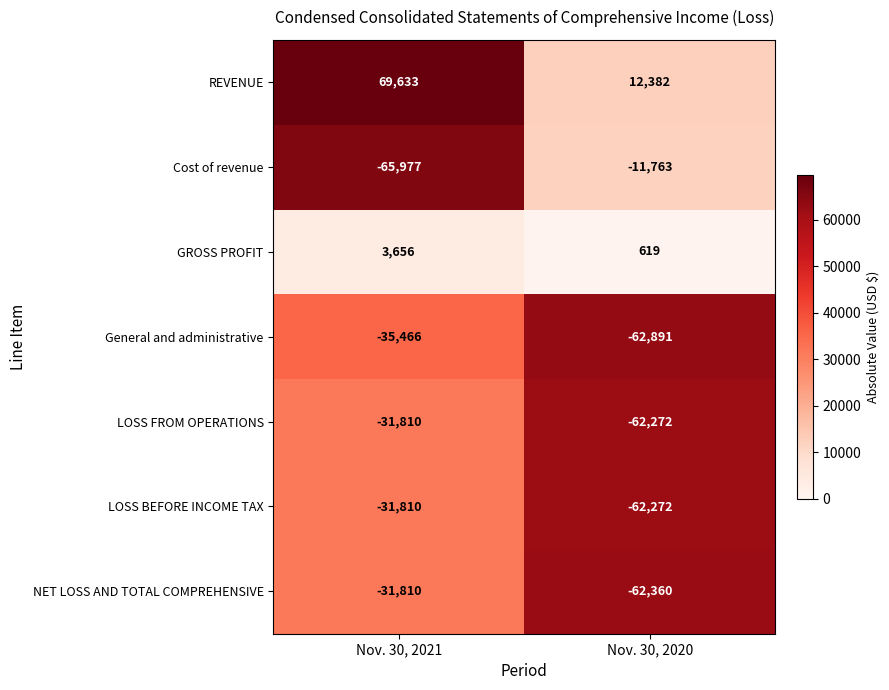

At which label is REVENUE closest to 41007?

Nov. 30, 2020